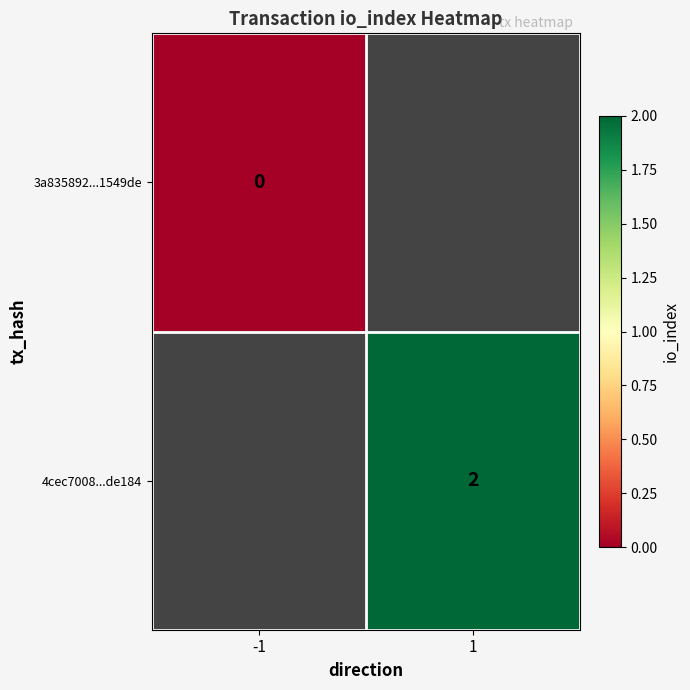

At how many categories does at least one series exceed 0?

1